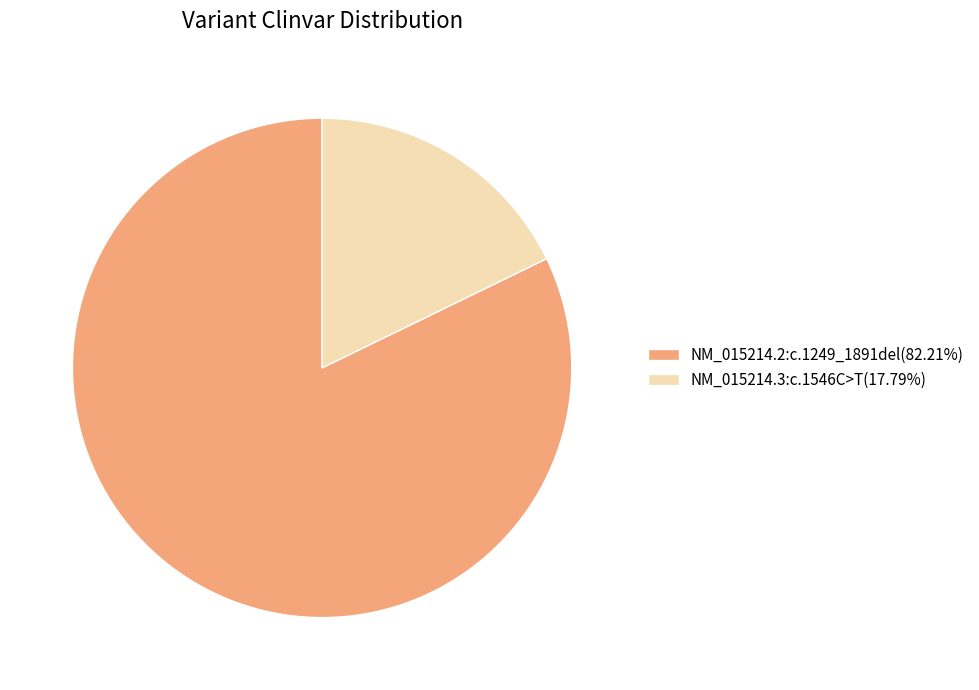

Is it true that NM_015214.2:c.1249_1891del is 89% of the pie?

False